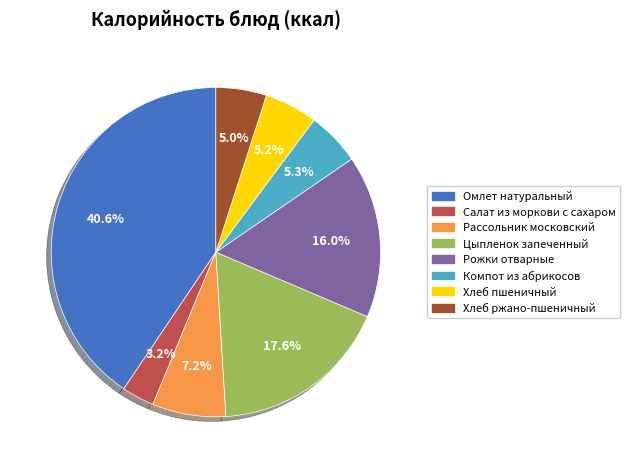

Approximately how many times larger is the value at Омлет натуральный compared to Рожки отварные?

2.5